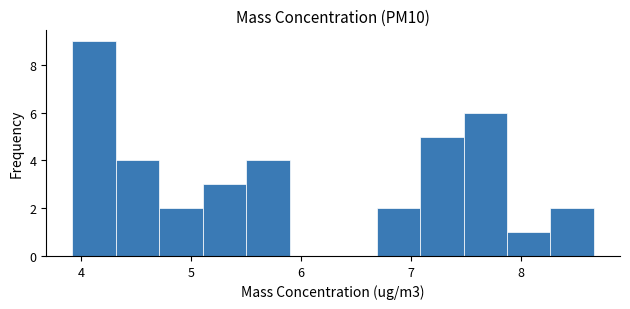

Around what value on the x-axis is the tallest bar? Give the approximate position of its centre, as read against the axis.

4.1